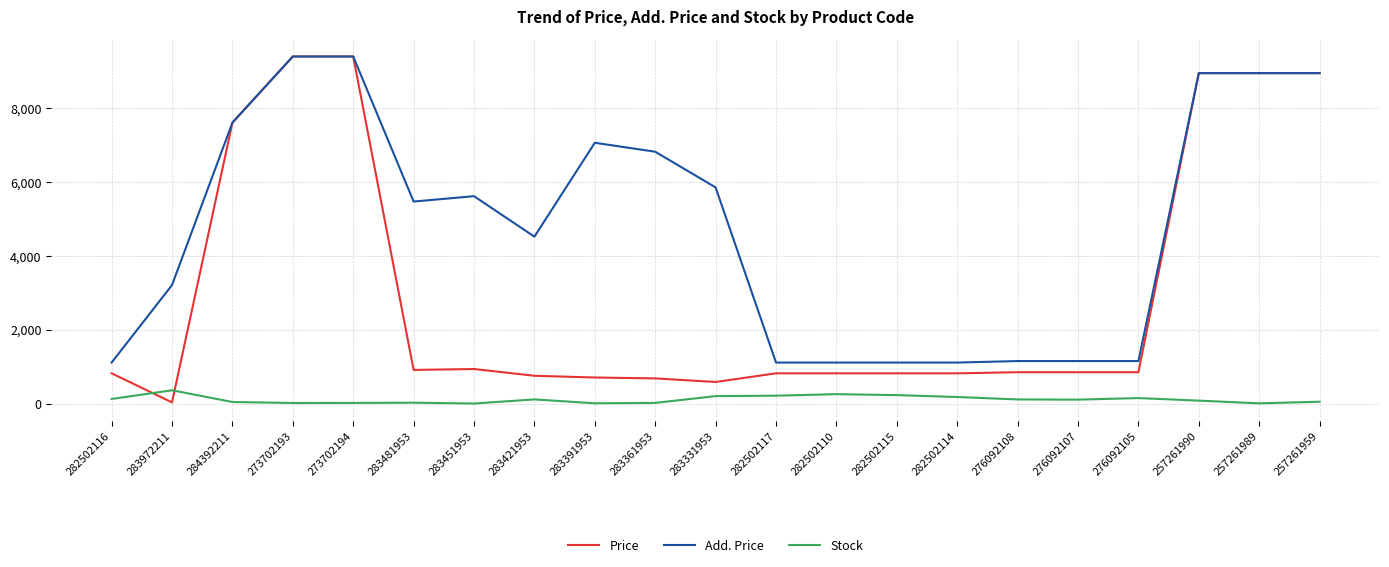

Where do Stock and Price first cross each other?

282502116 and 283972211